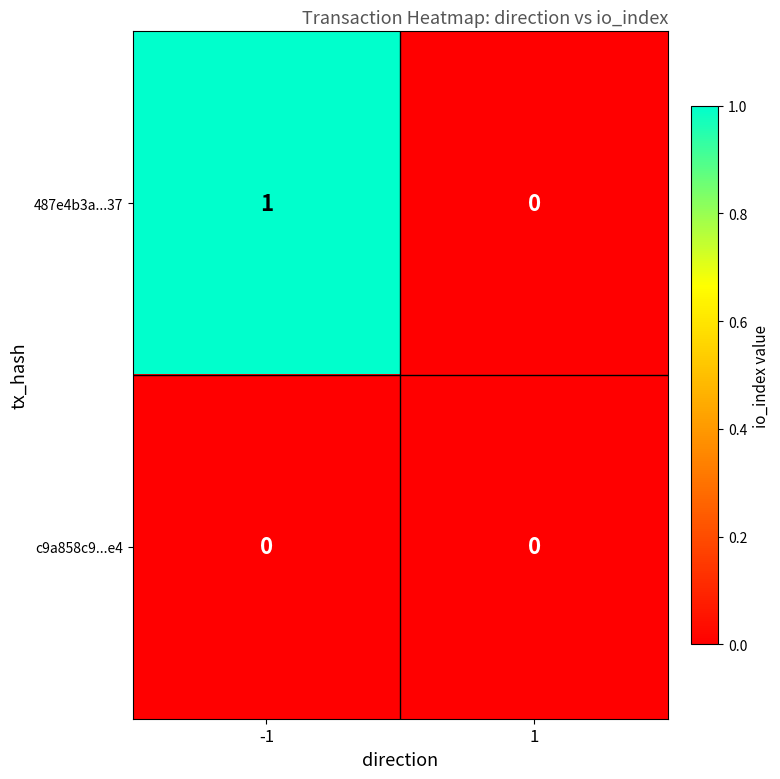

List the labels in order of 487e4b3a...37 value, largest first.

-1, 1